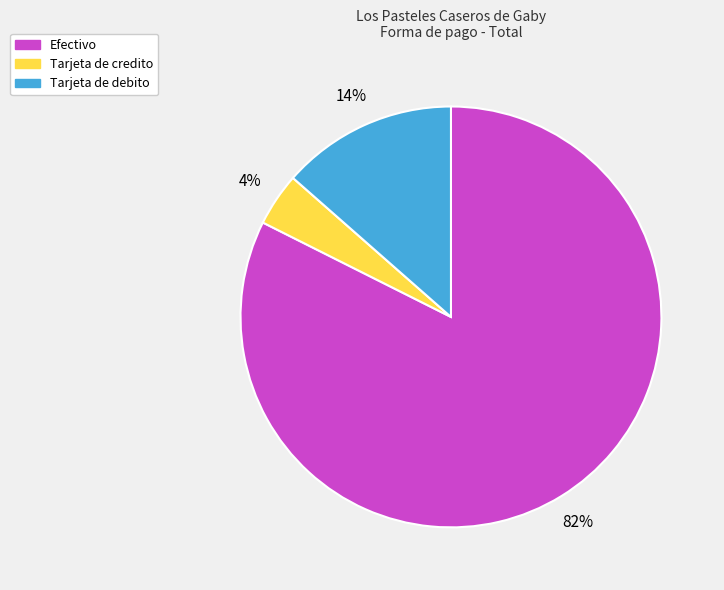

Which slice is the largest?

Efectivo